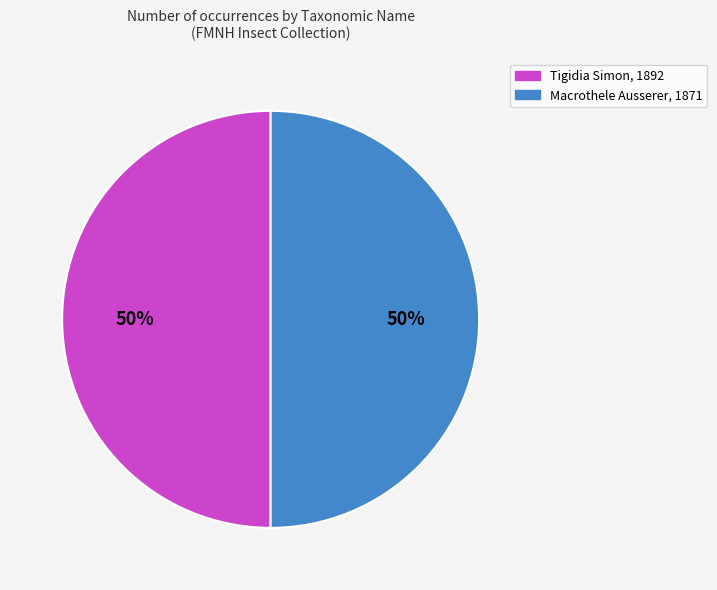

How many slices are in this pie chart?

2